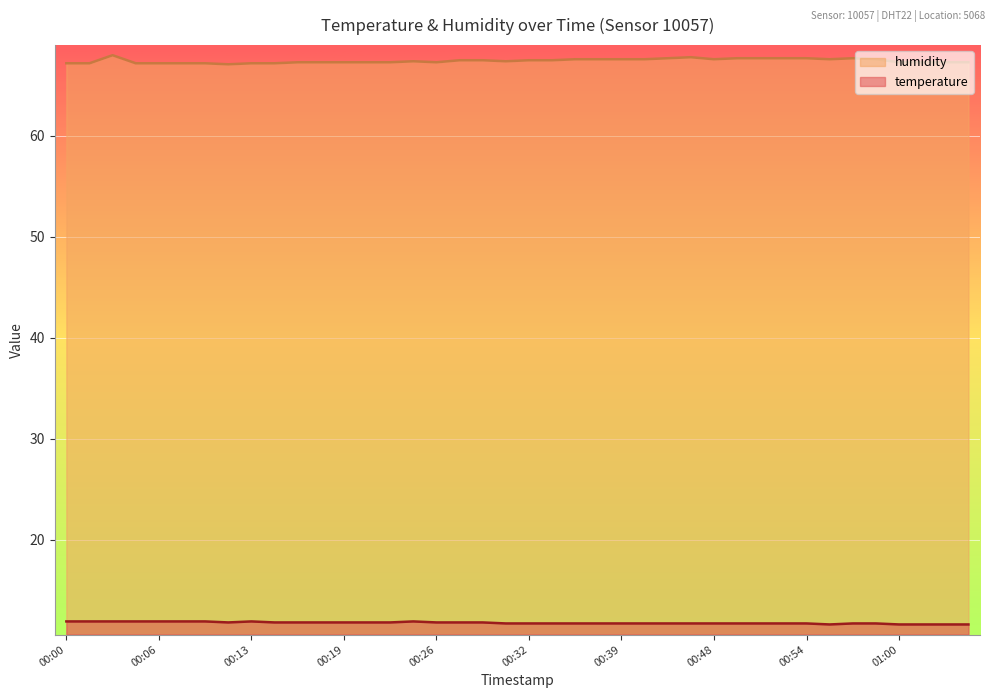

Does the chart display data point markers on the line(s)?

No